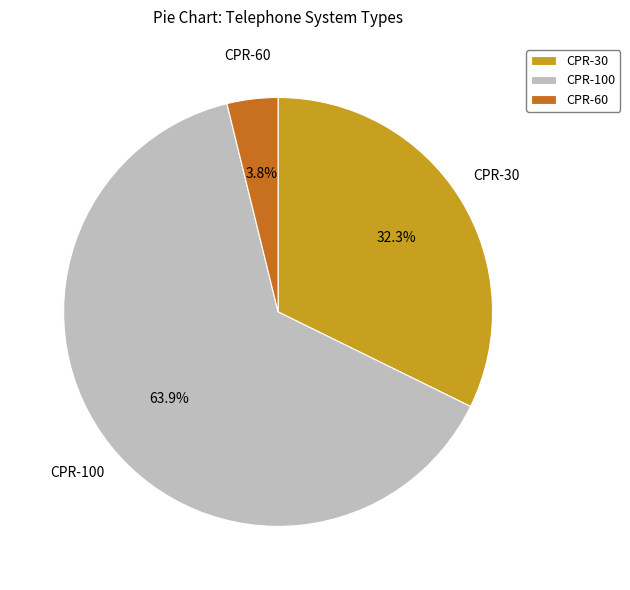

To the nearest percent, what is the average slice percentage?

33%